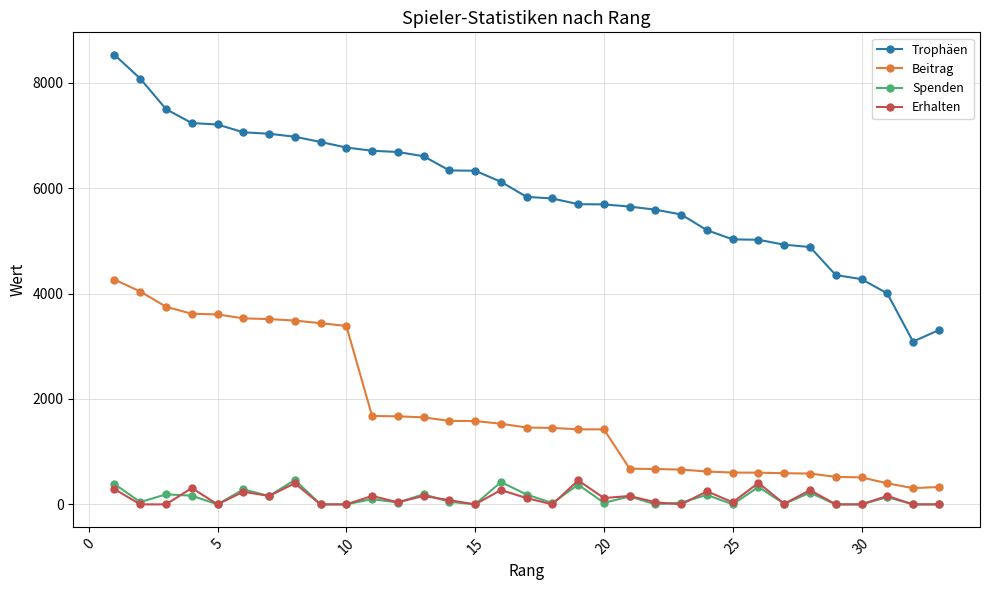

True or false: Spenden has more than 0 points higher than both neighbors.

True